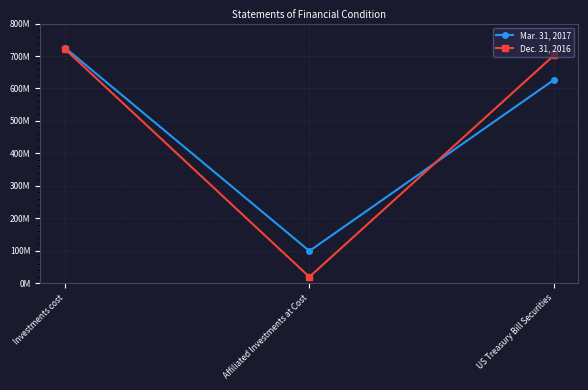

What are all the series names shown in the legend?

Mar. 31, 2017, Dec. 31, 2016